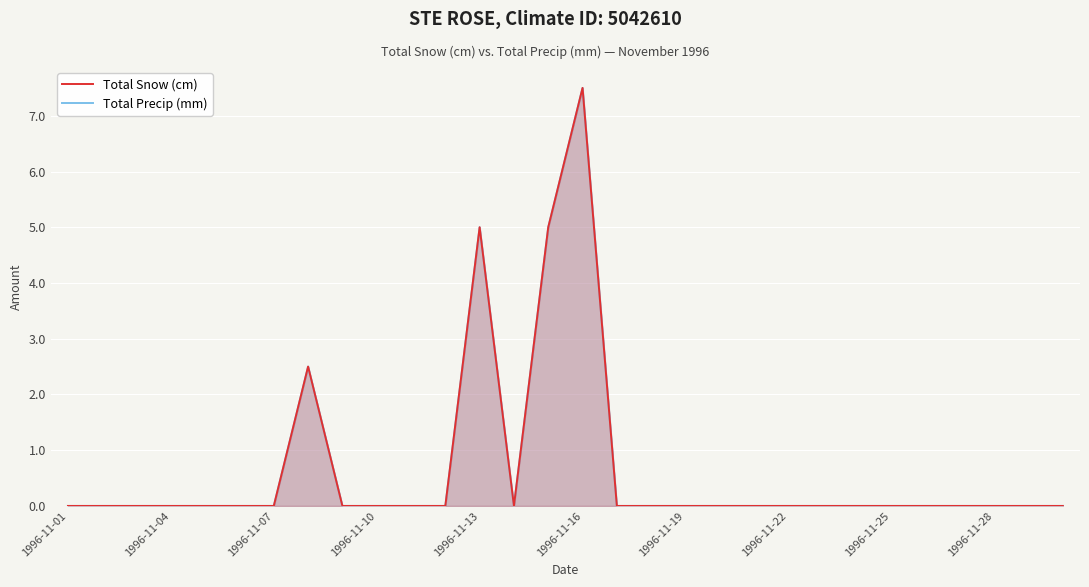

How many values in Total Snow (cm) are above zero?

4